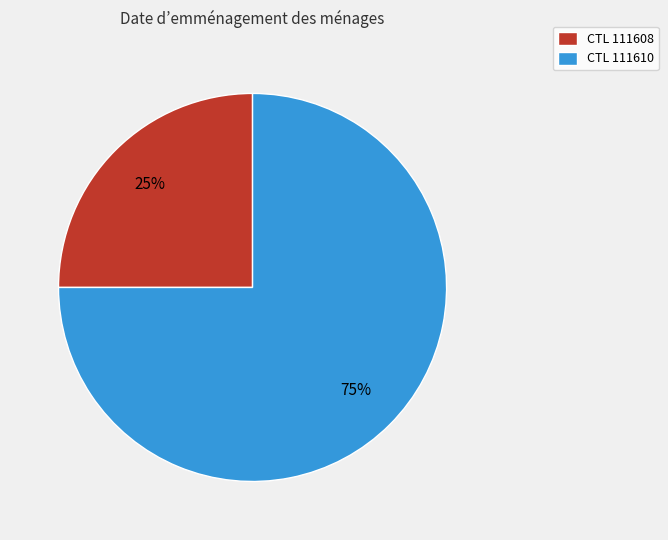

Which slice is the largest?

CTL 111610